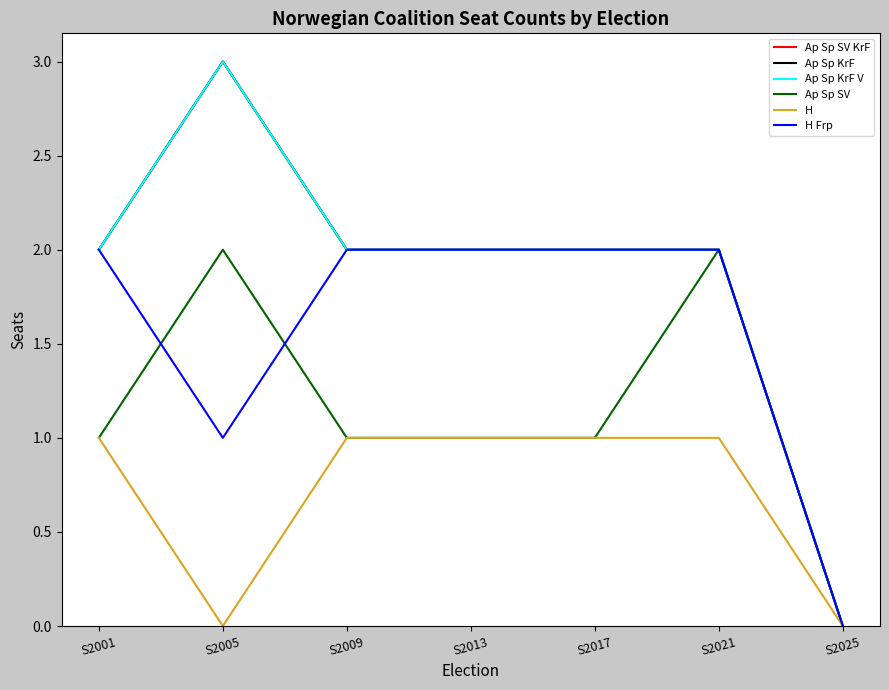

Is this an area chart (filled region under the line)?

No